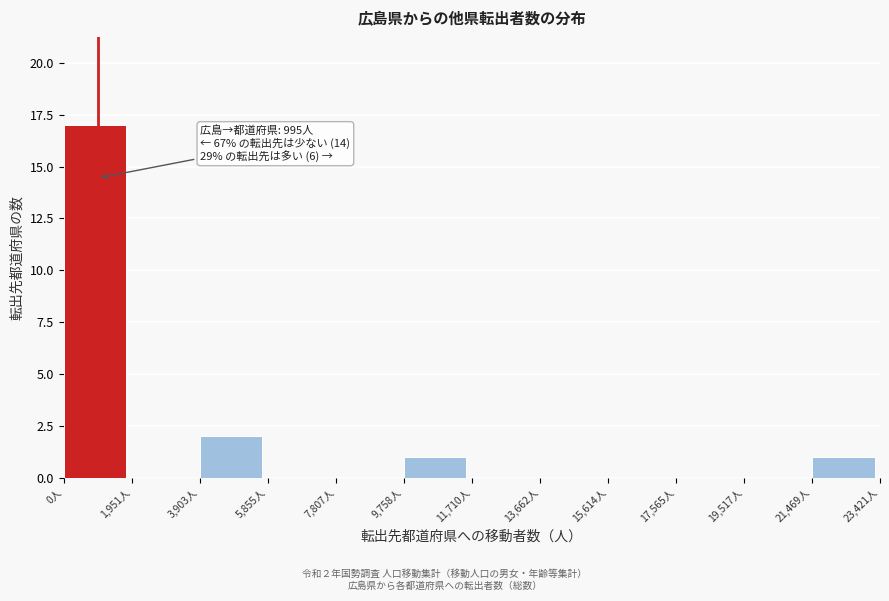

Over which range of the x-axis is the bar tallest?

0 to 2000